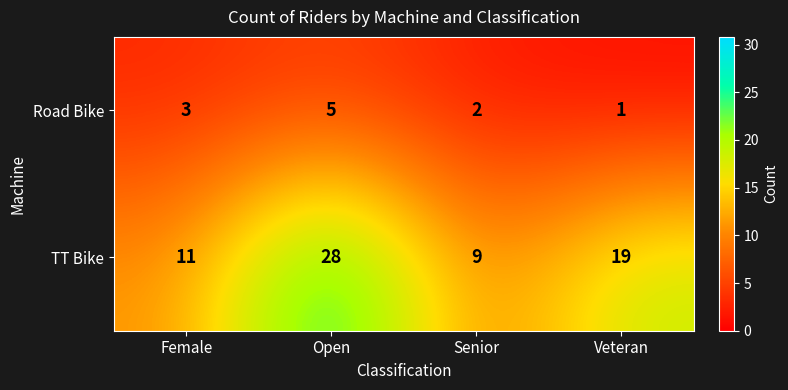

The Road Bike series shows 2 at Senior. True or false?

True